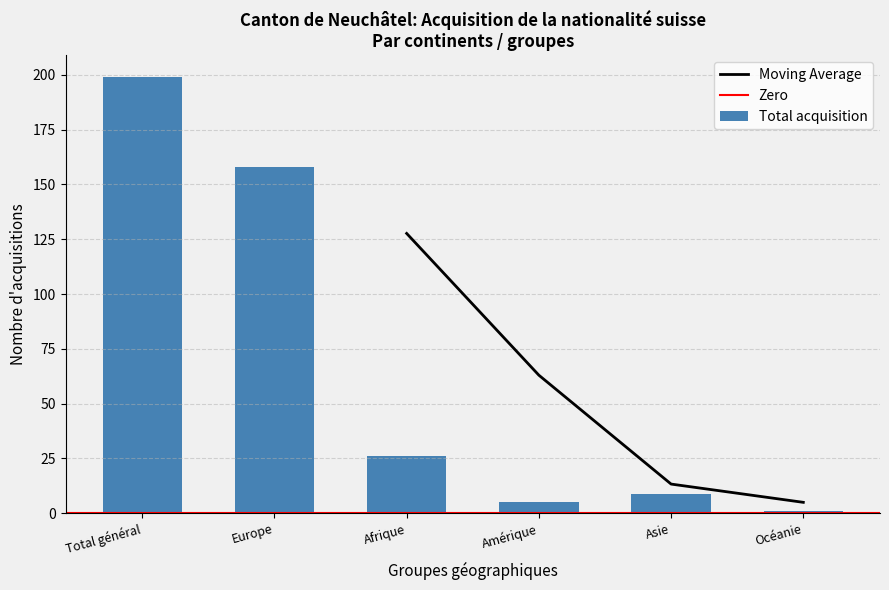

At which category does the chart reach its peak across all series?

Total général